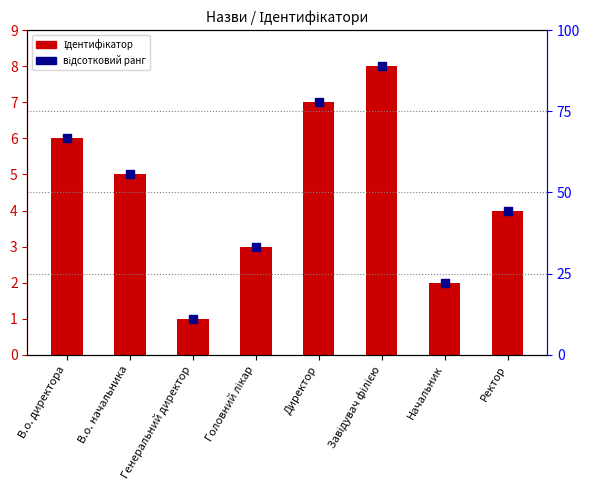

Which series reaches the maximum Y coordinate?

відсотковий ранг